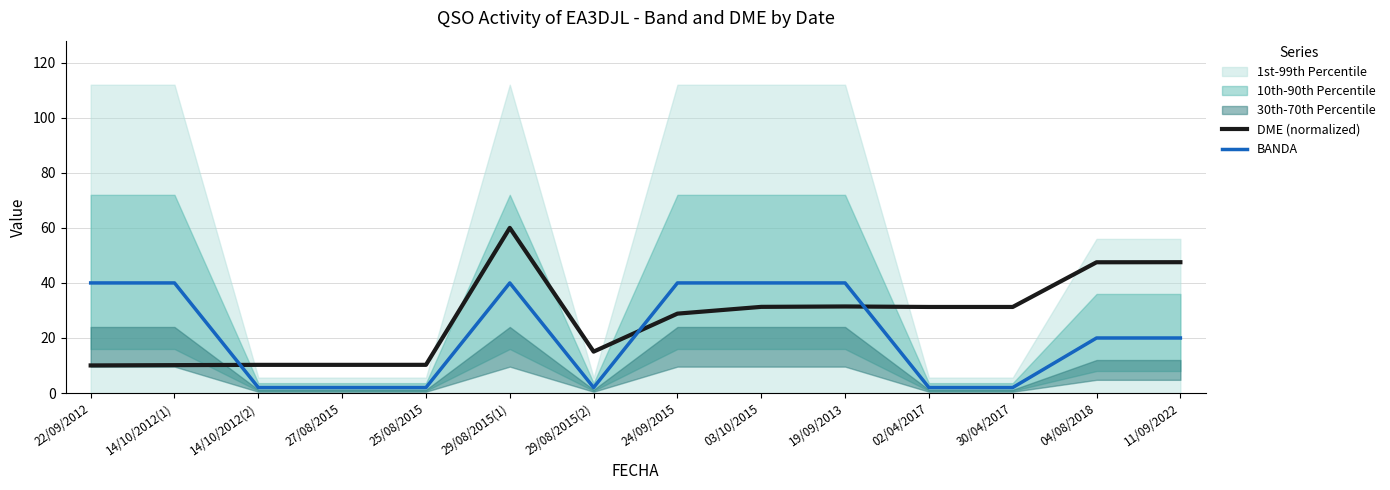

What is the difference between the maximum and second lowest values in the DME (normalized) series?

49.9